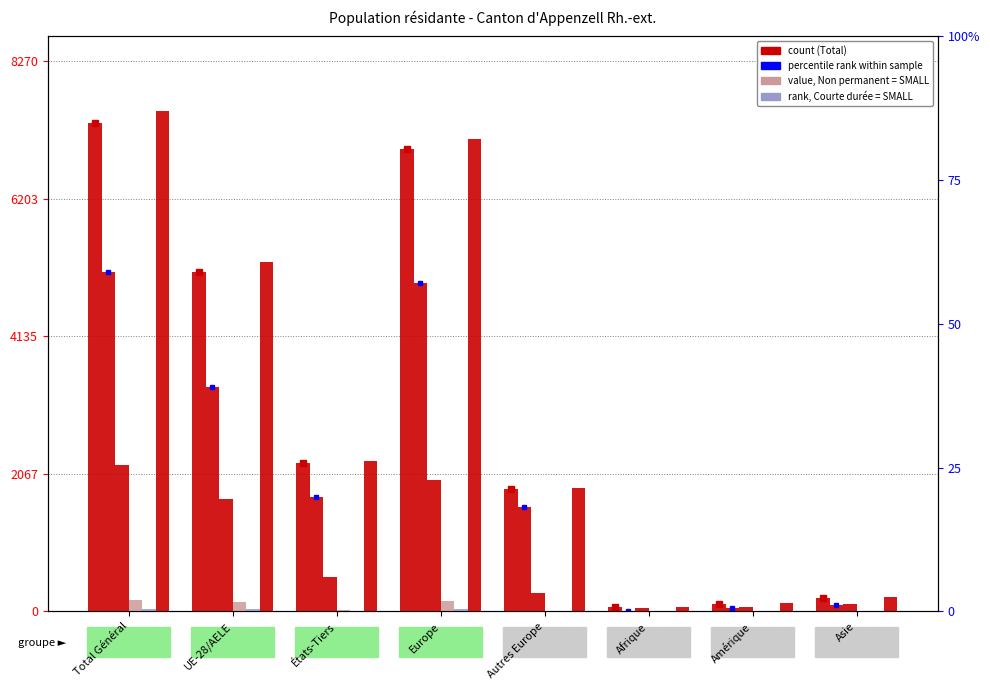

At Amérique, list the series in order from largest to smallest.

Total général, Total, Permis de séjour (B), Etablis (C), Non permanent, Permis courte durée (L)